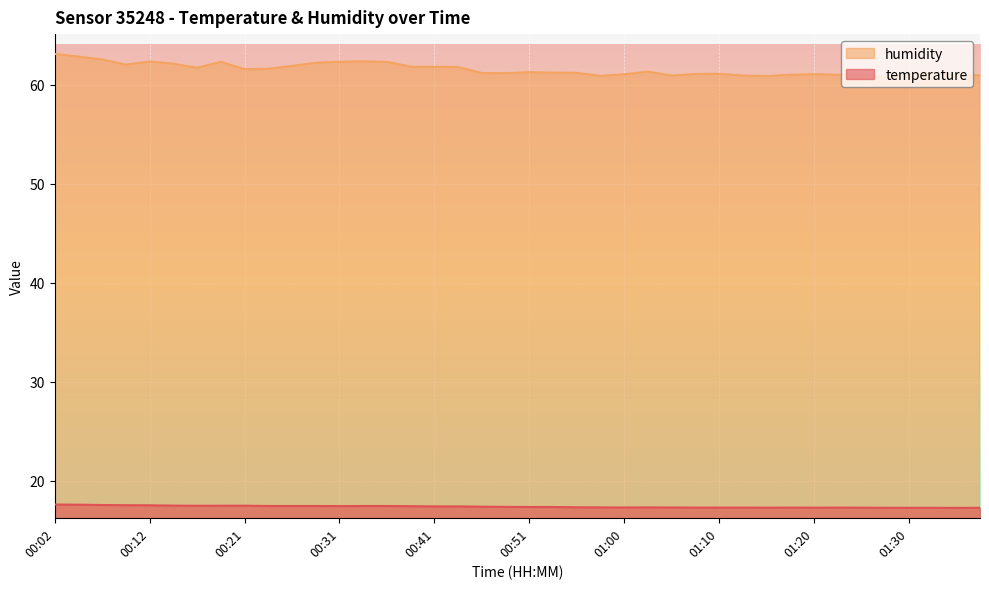

What is the average value of the humidity series?

61.5